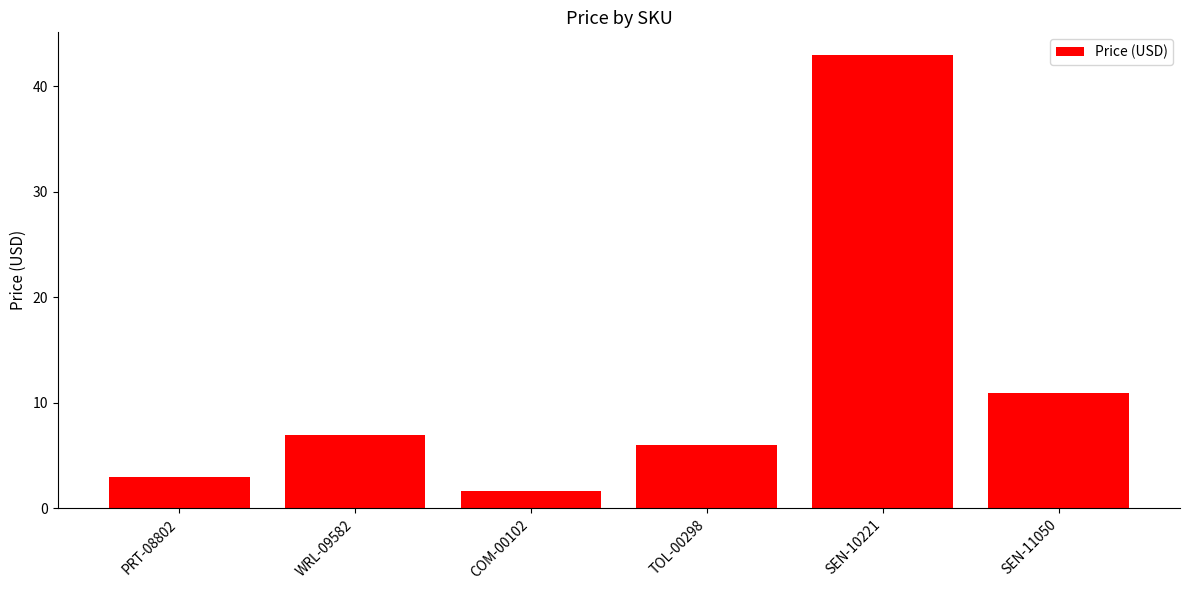

At which category does the chart reach its peak across all series?

SEN-10221